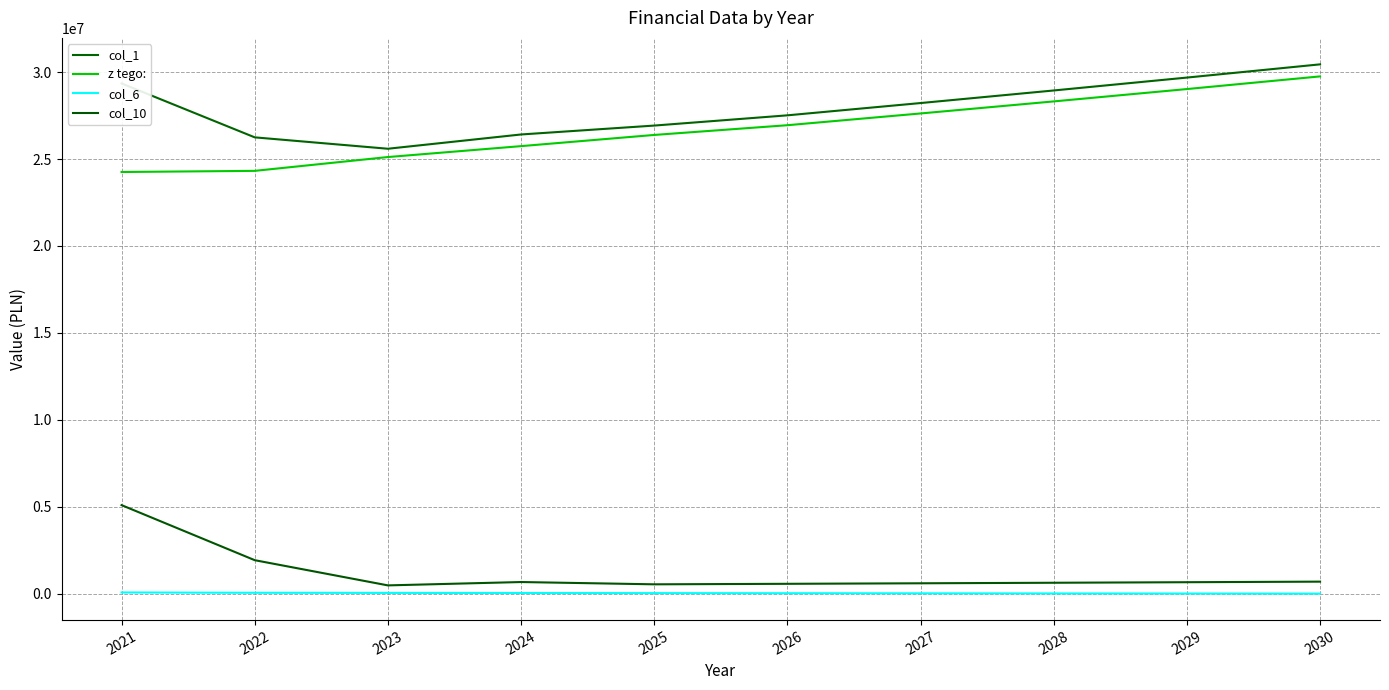

Which series has the largest range (max minus min)?

z tego: